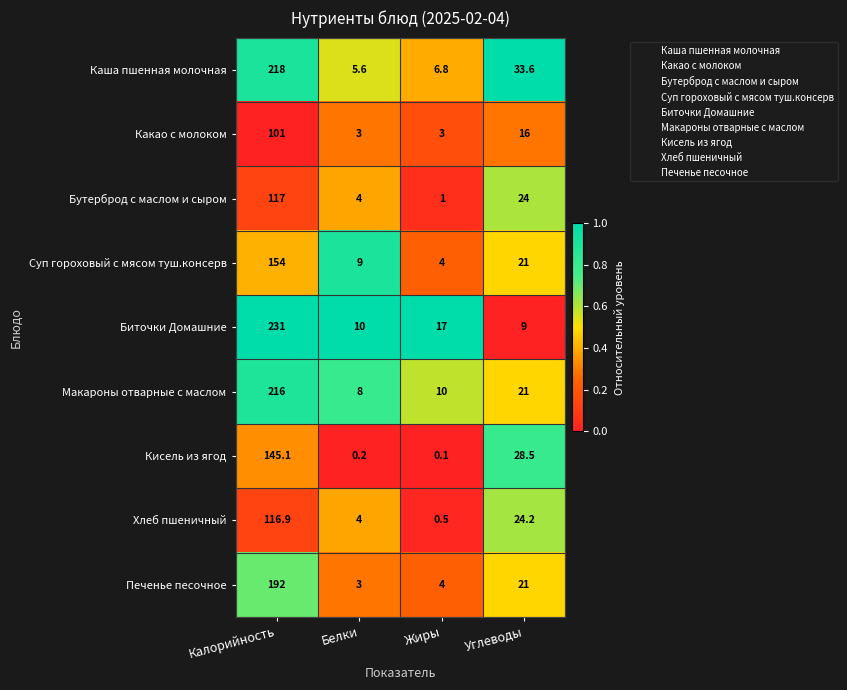

What is the sum of all Хлеб пшеничный values?

145.6